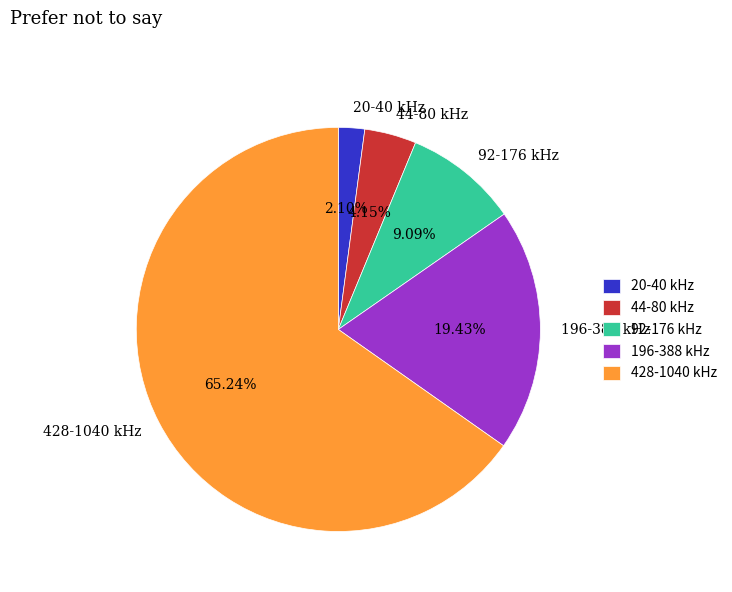

Combined, do 92-176 kHz and 44-80 kHz account for over 50%?

No